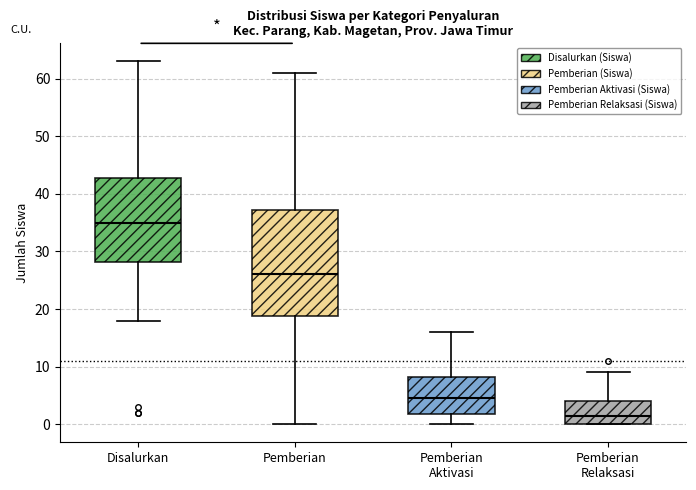

Reading left to right, transcribe this box plot: for each box, give where its median line is, the range the box spans, and where its two whiskers end, as read against the y-axis. The values are not printed on the chart, so give them approximately, as read against the axis.

Disalurkan: median 35, box 28 to 43, whiskers 18 to 63
Pemberian: median 26, box 19 to 37, whiskers 0 to 61
Pemberian Aktivasi: median 5, box 2 to 8, whiskers 0 to 16
Pemberian Relaksasi: median 2, box 0 to 4, whiskers 0 to 9